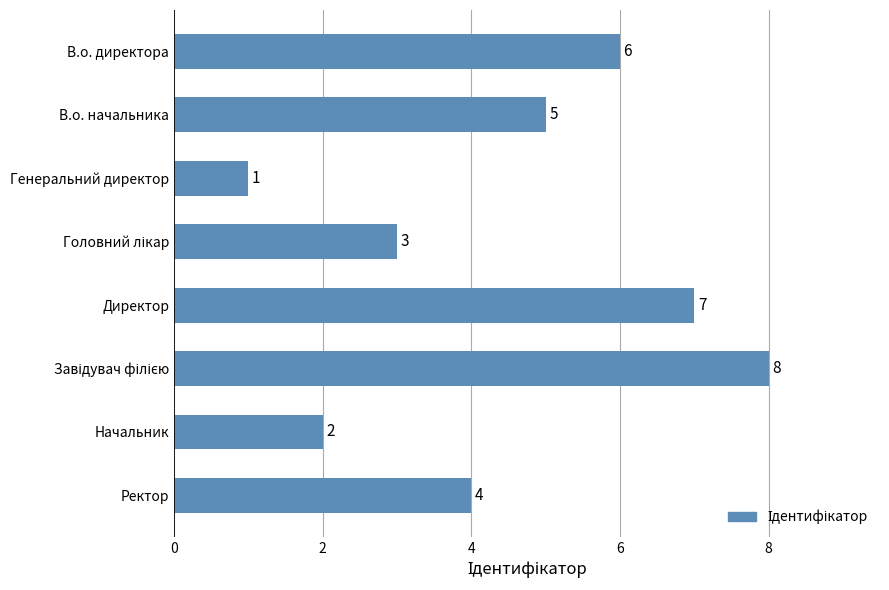

Count the values in the range 3 to 7.

5